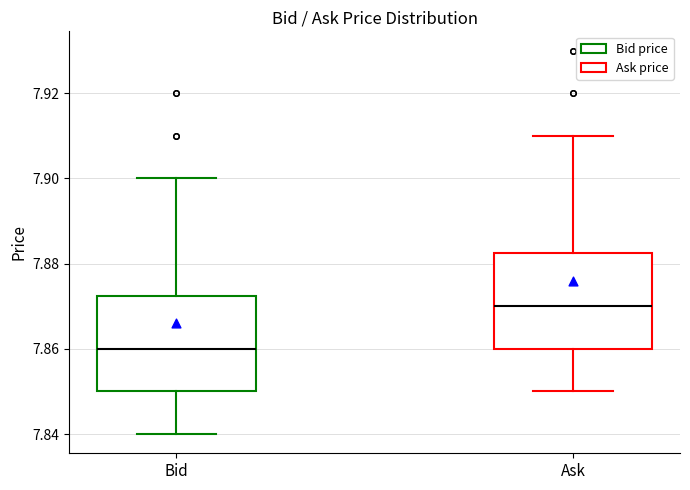

Where is the lower edge of the box for Bid on the y-axis? The values are not printed on the chart, so give them approximately, as read against the axis.

7.850